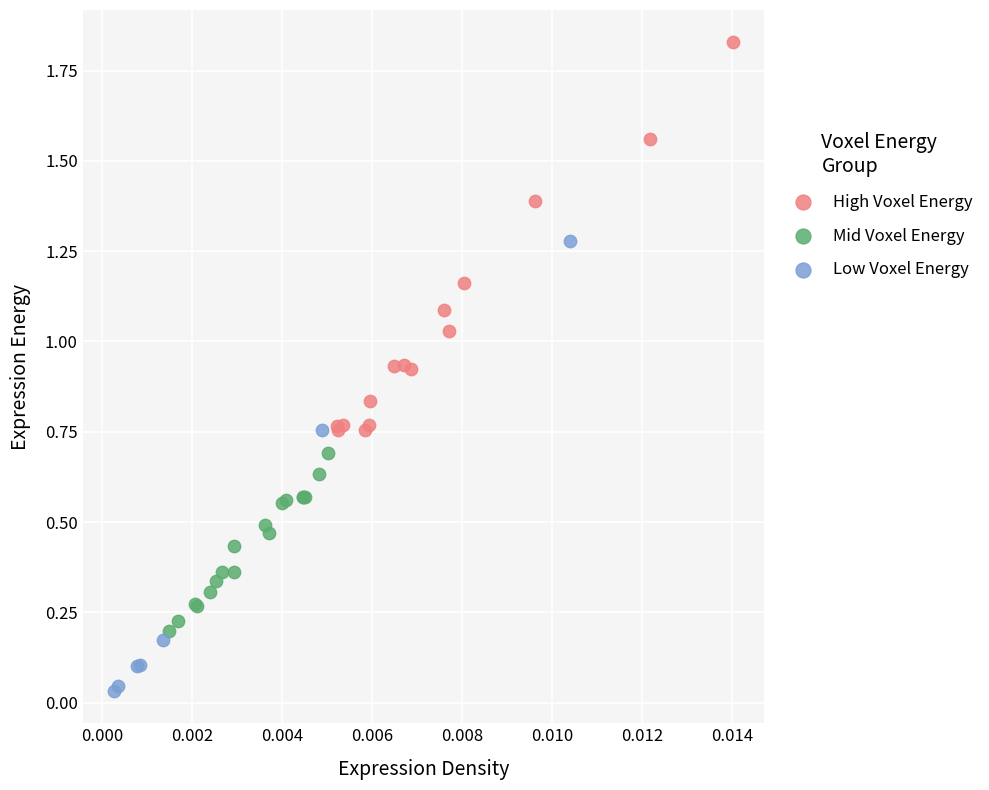

Which series contains the highest Y value?

High Voxel Energy